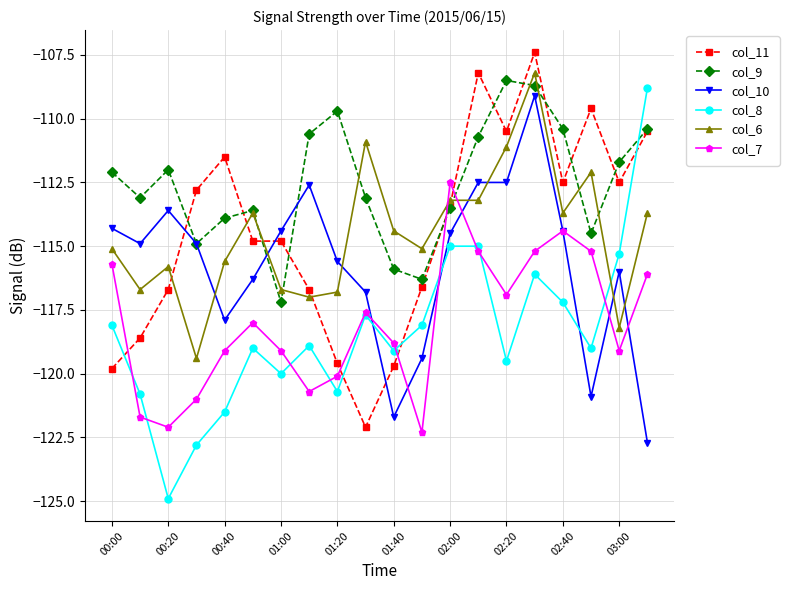

True or false: col_7 has more than 0 interior local peaks.

True